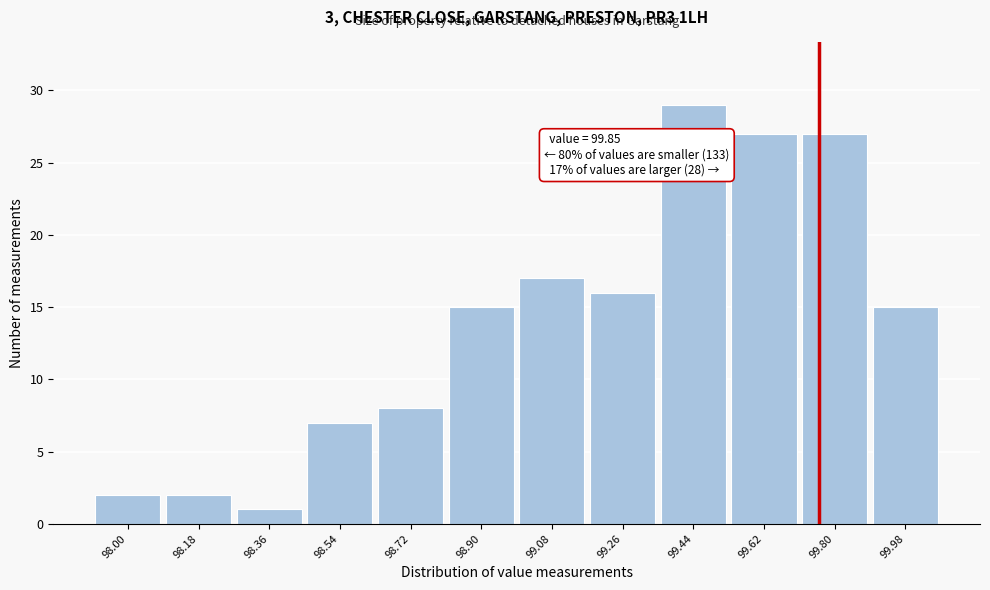

Reading left to right, transcribe all the data shown in this chart.

2	2	1	7	8	15	17	16	29	27	27	15